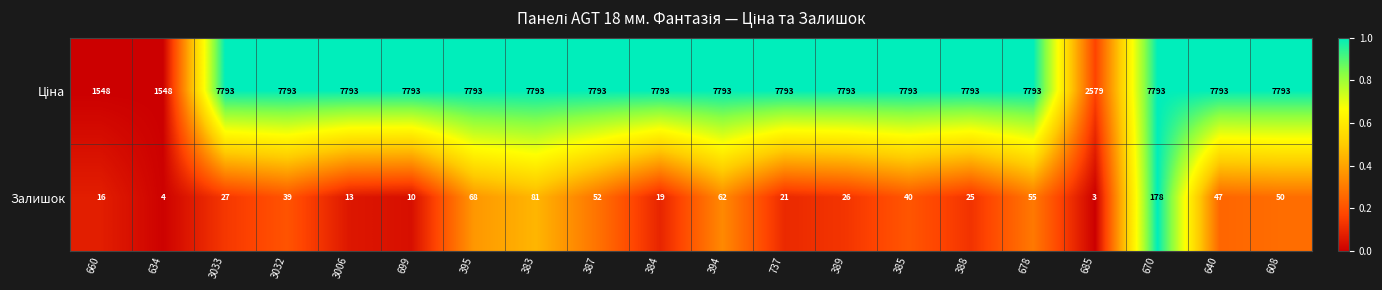

How many distinct data groups are displayed?

2